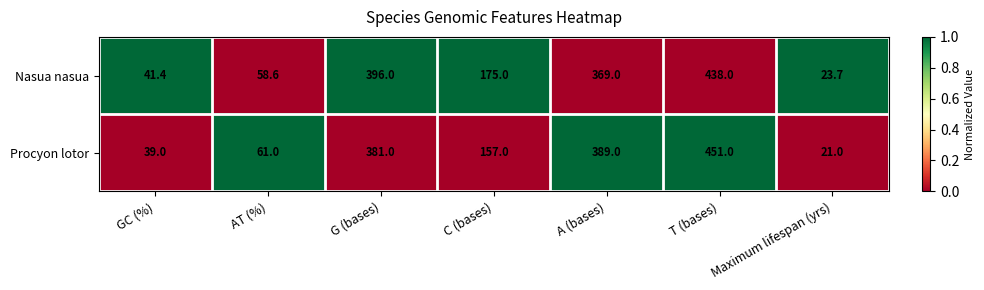

The value of Procyon lotor at G (bases) is 381.0. True or false?

True